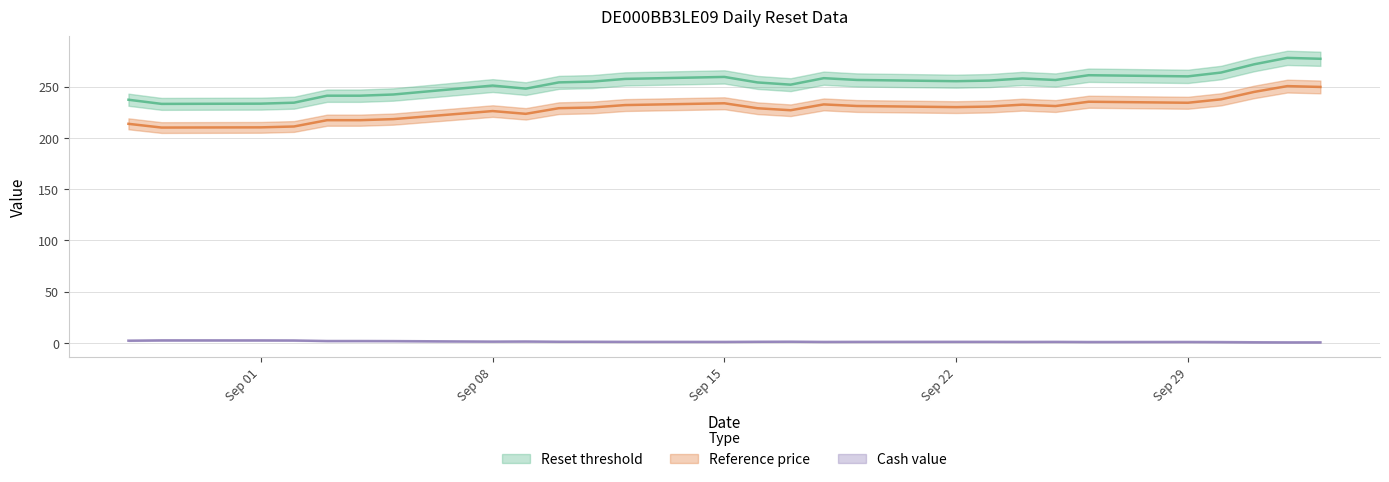

What is the difference between the Cash value values at 2025-09-19 and 2025-09-08?

0.3